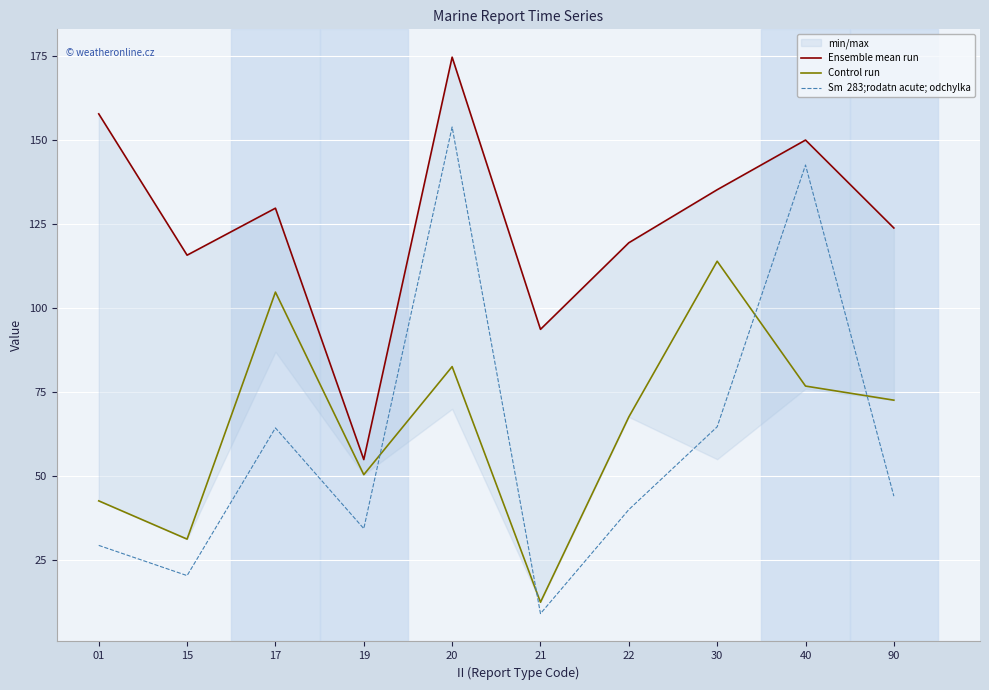

Reading right to left, extract all data points from this chart.

Ensemble mean run: 123.9	150.1	135.3	119.5	93.7	174.8	54.9	129.8	115.8	157.9
Control run: 72.6	76.8	114.0	67.6	12.4	82.6	50.4	104.8	31.2	42.6
Sm  283;rodatn acute; odchylka: 44.0	142.7	64.7	40.0	9.0	154.0	34.3	64.3	20.3	29.3